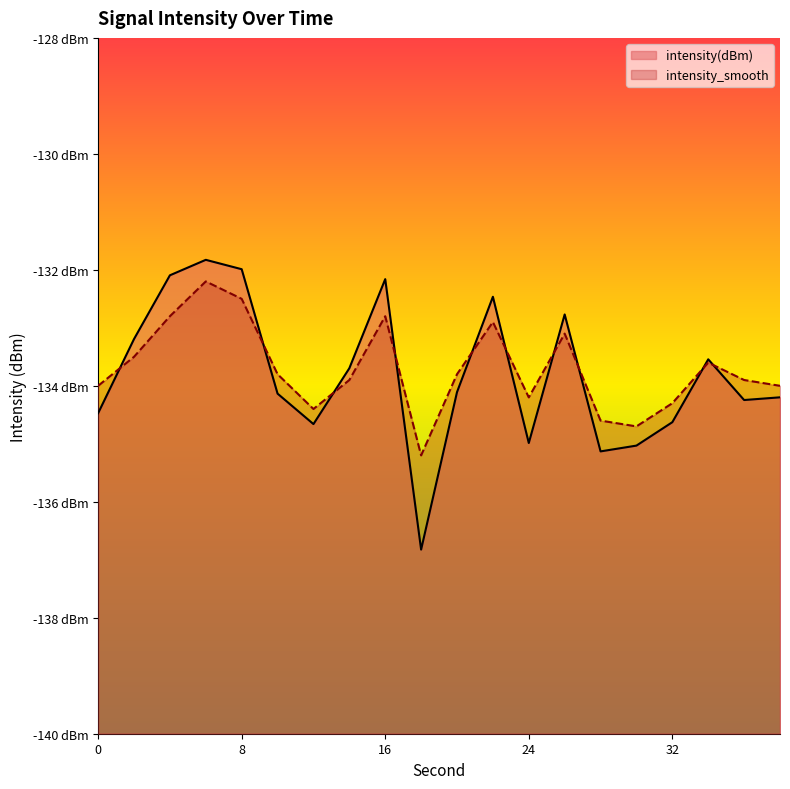

The intensity_smooth series shows -133.5 at 2. True or false?

True